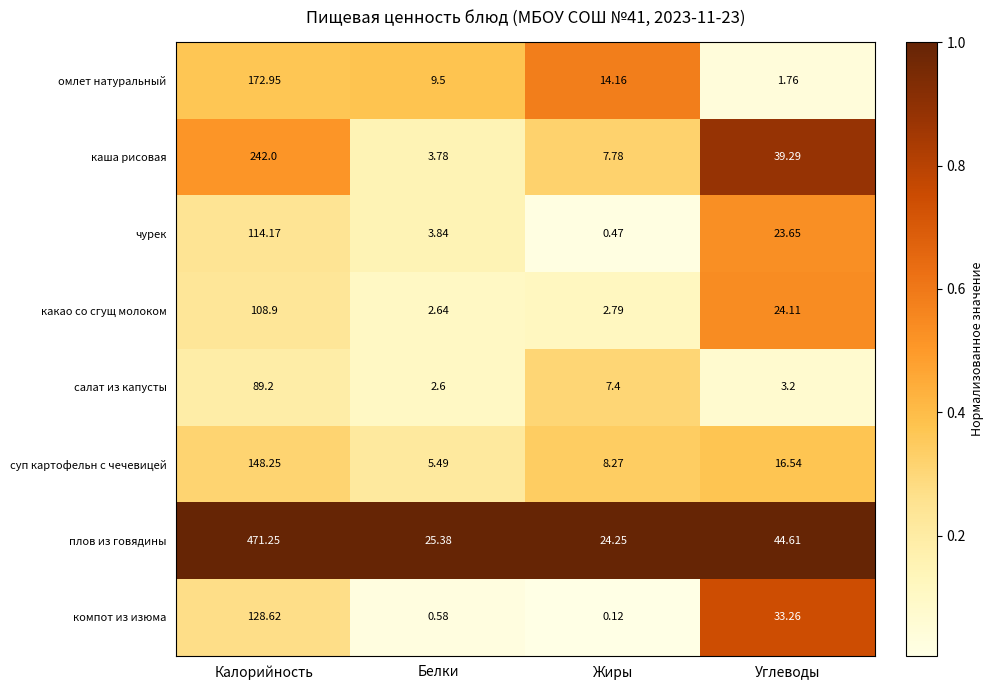

Where is чурек nearest to the value 57?

Углеводы